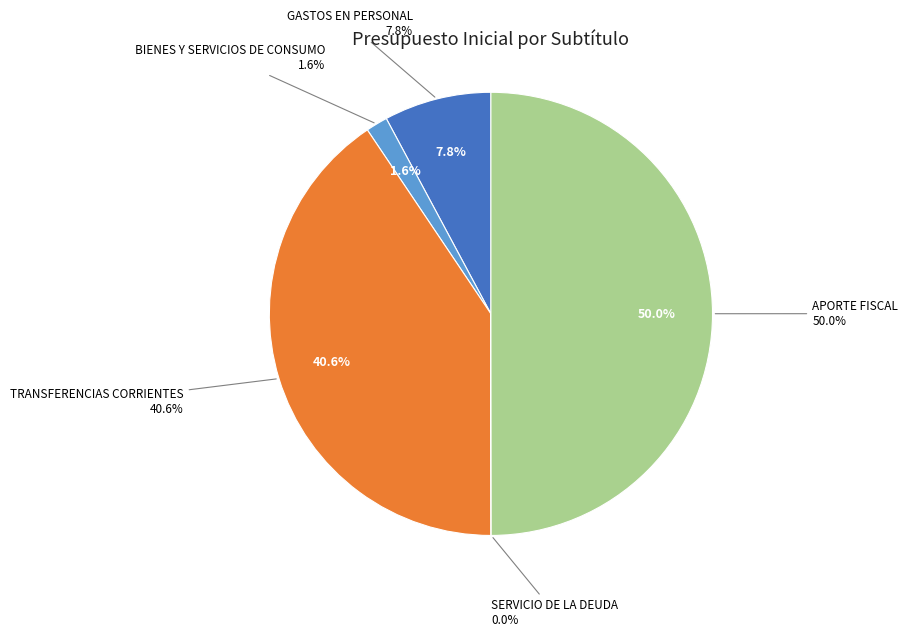

To the nearest percent, what is the average slice percentage?

20%